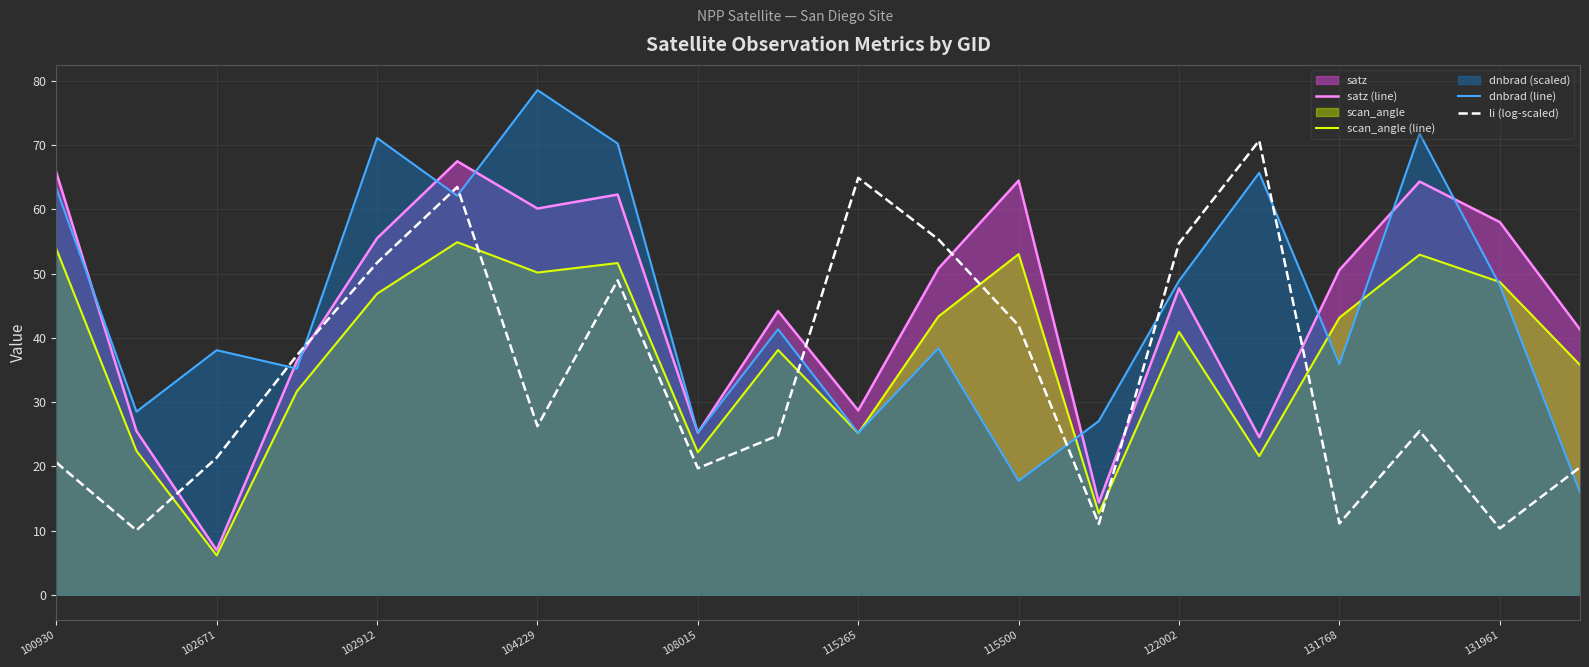

What is the average value of the dnbrad (line) series?

45.4